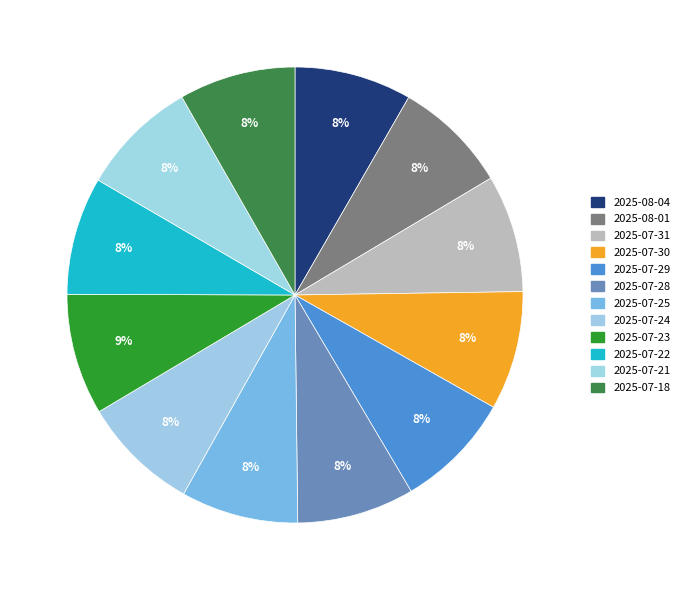

What is the smallest slice in the pie chart?

2025-08-01